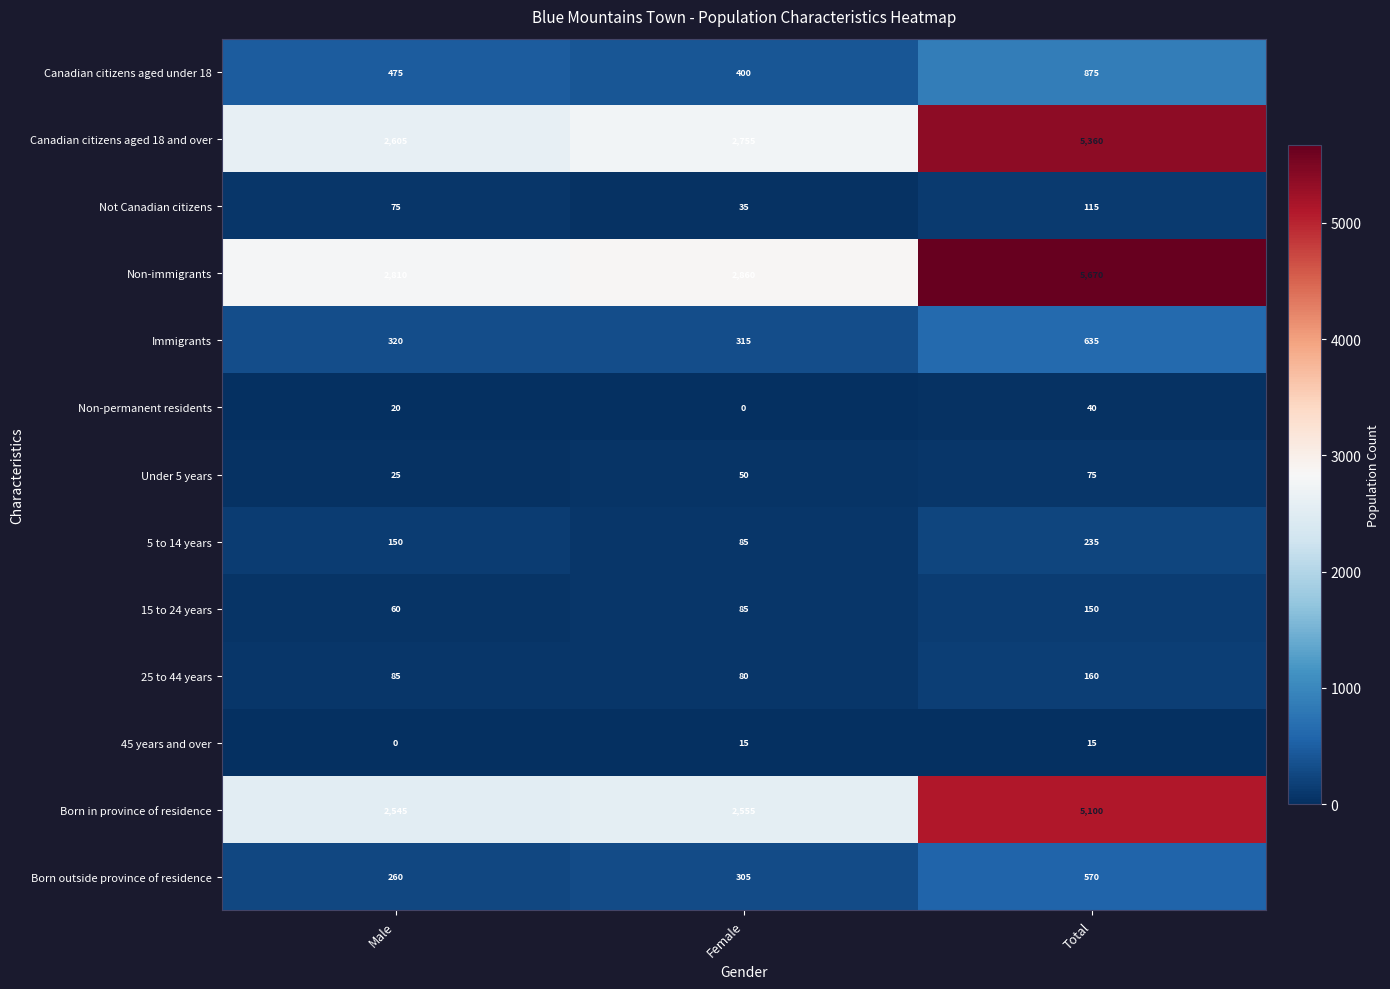

Rank the series by their maximum value, from lowest to highest.

45 years and over, Non-permanent residents, Under 5 years, Not Canadian citizens, 15 to 24 years, 25 to 44 years, 5 to 14 years, Born outside province of residence, Immigrants, Canadian citizens aged under 18, Born in province of residence, Canadian citizens aged 18 and over, Non-immigrants